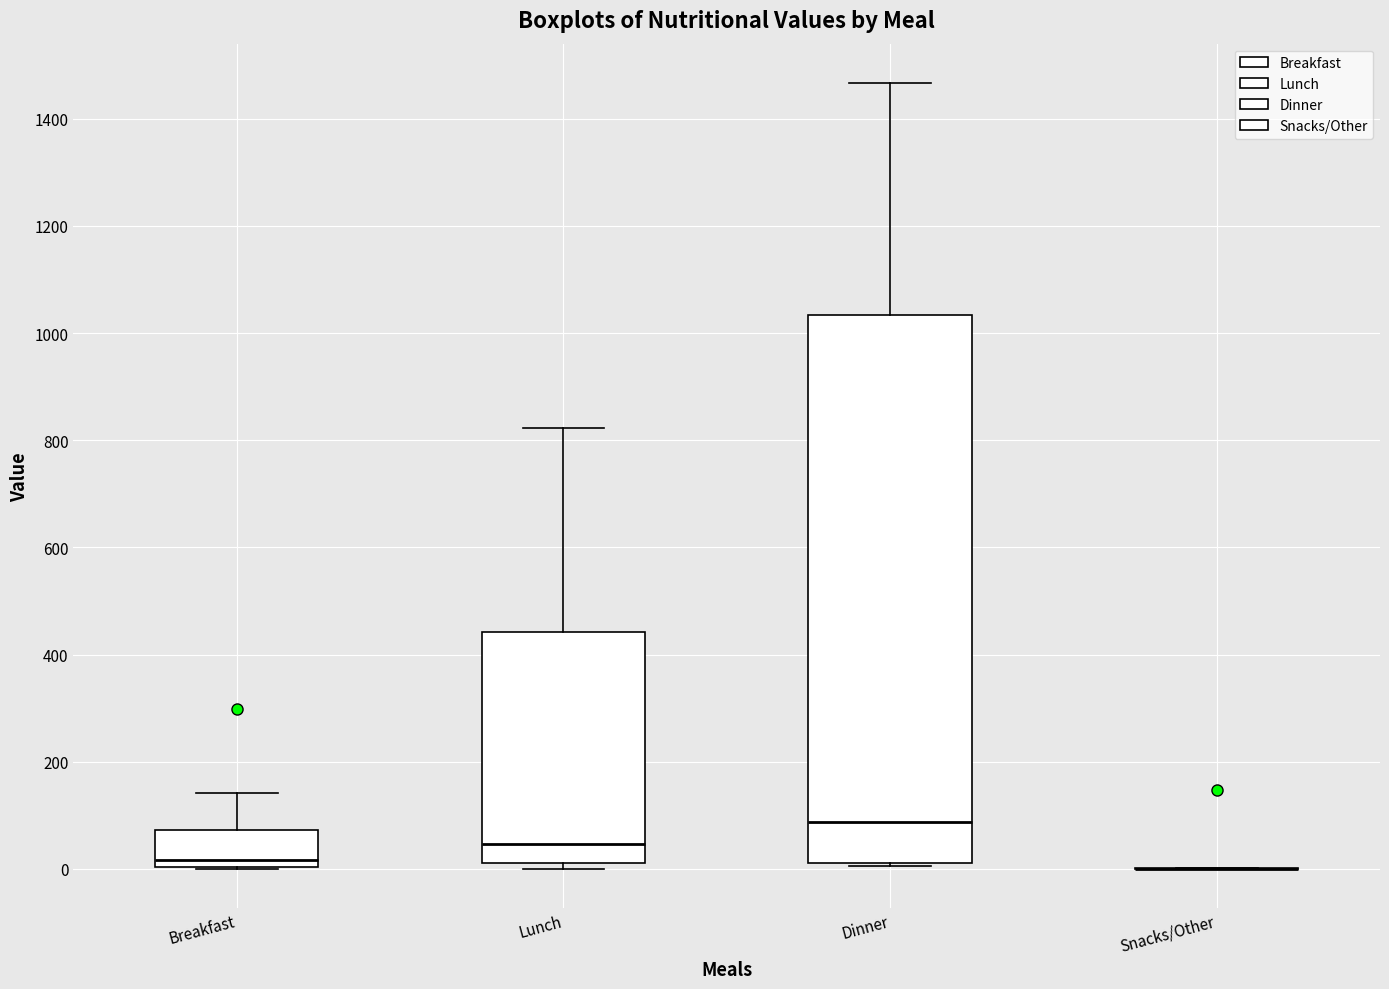

Comparing the boxes themselves (not the whiskers), which one is the tallest?

Dinner